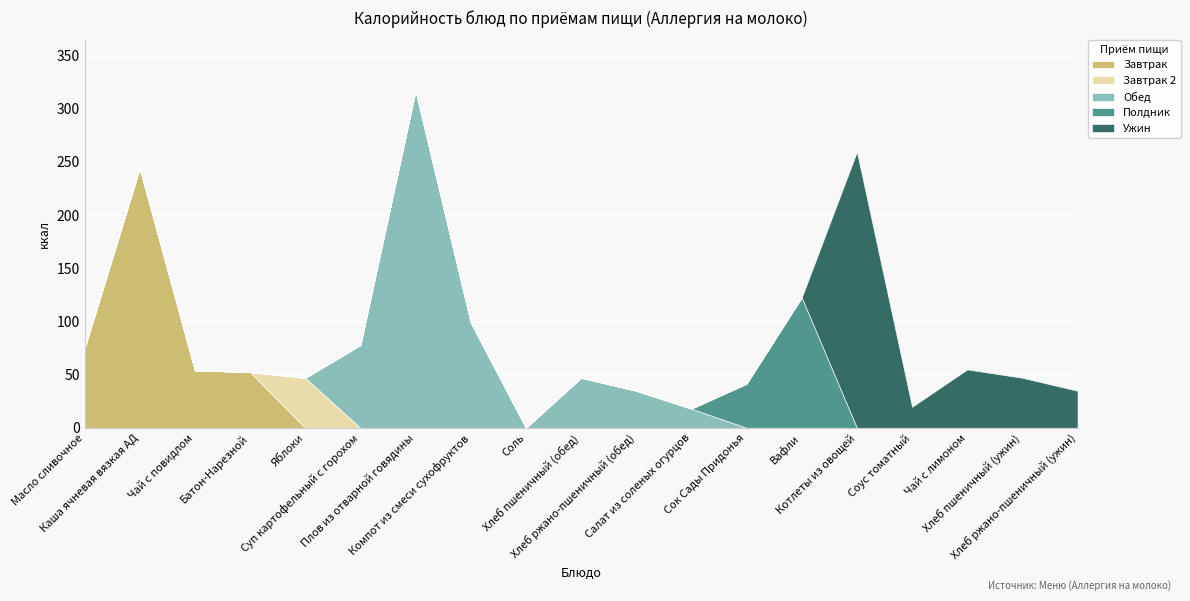

How many times do Завтрак and Завтрак 2 cross each other?

1